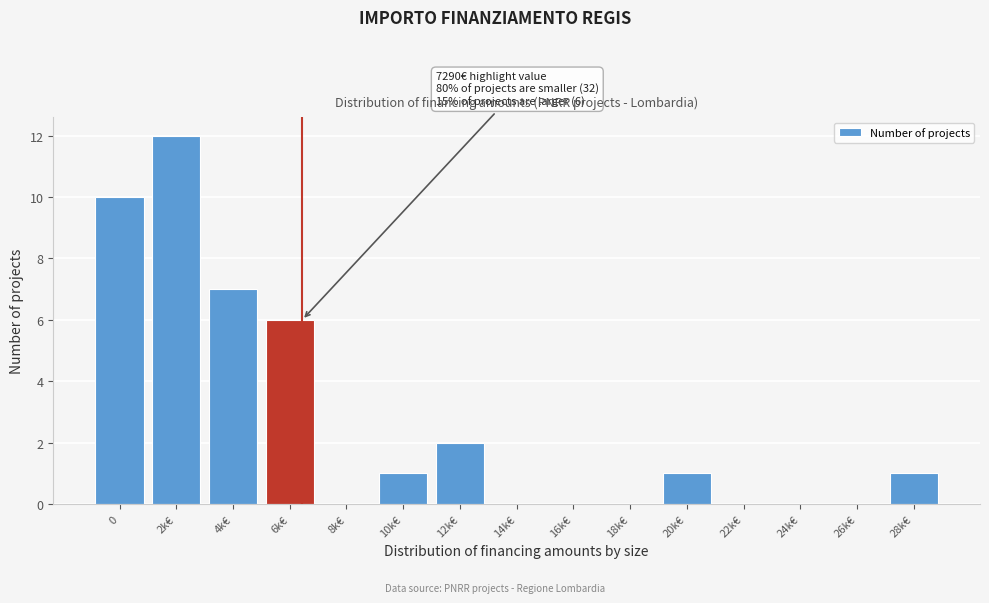

Reading left to right, transcribe all the data shown in this chart.

0=10	2k€=12	4k€=7	6k€=6	8k€=0	10k€=1	12k€=2	14k€=0	16k€=0	18k€=0	20k€=1	22k€=0	24k€=0	26k€=0	28k€=1